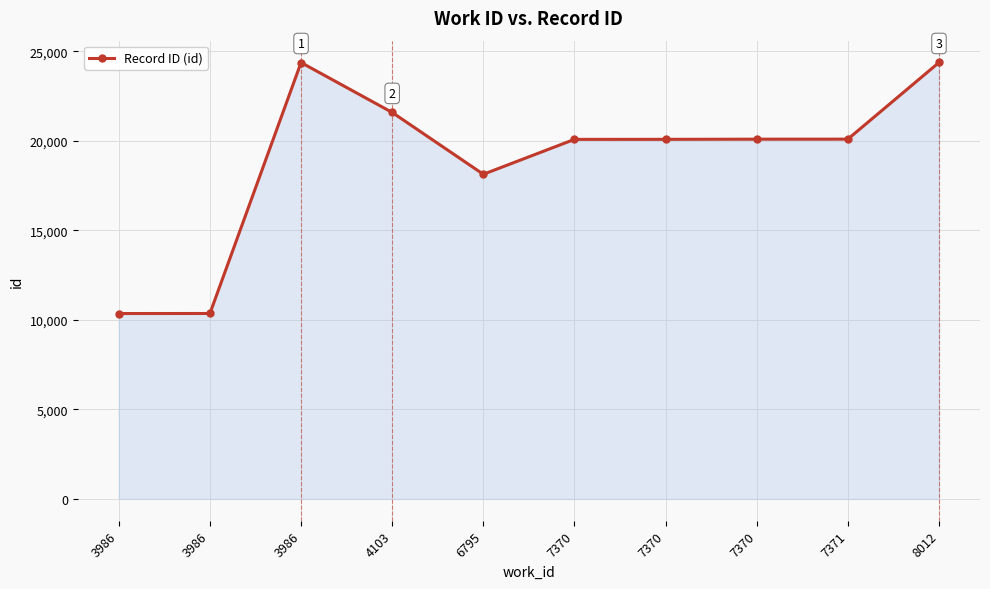

At which category does the data reach its first local valley?

6795